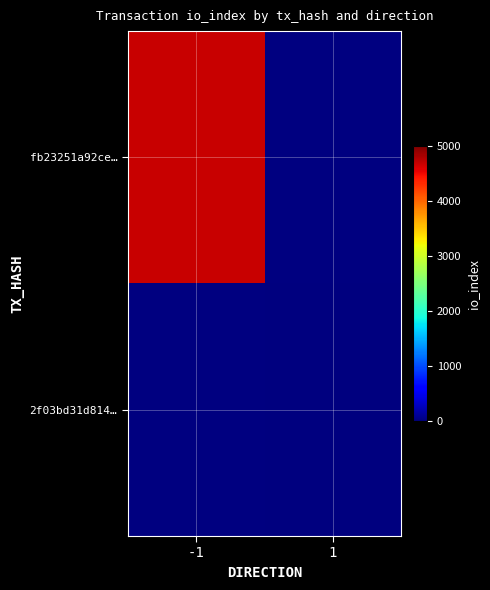

List the labels in order of 2f03bd31d814… value, largest first.

-1, 1